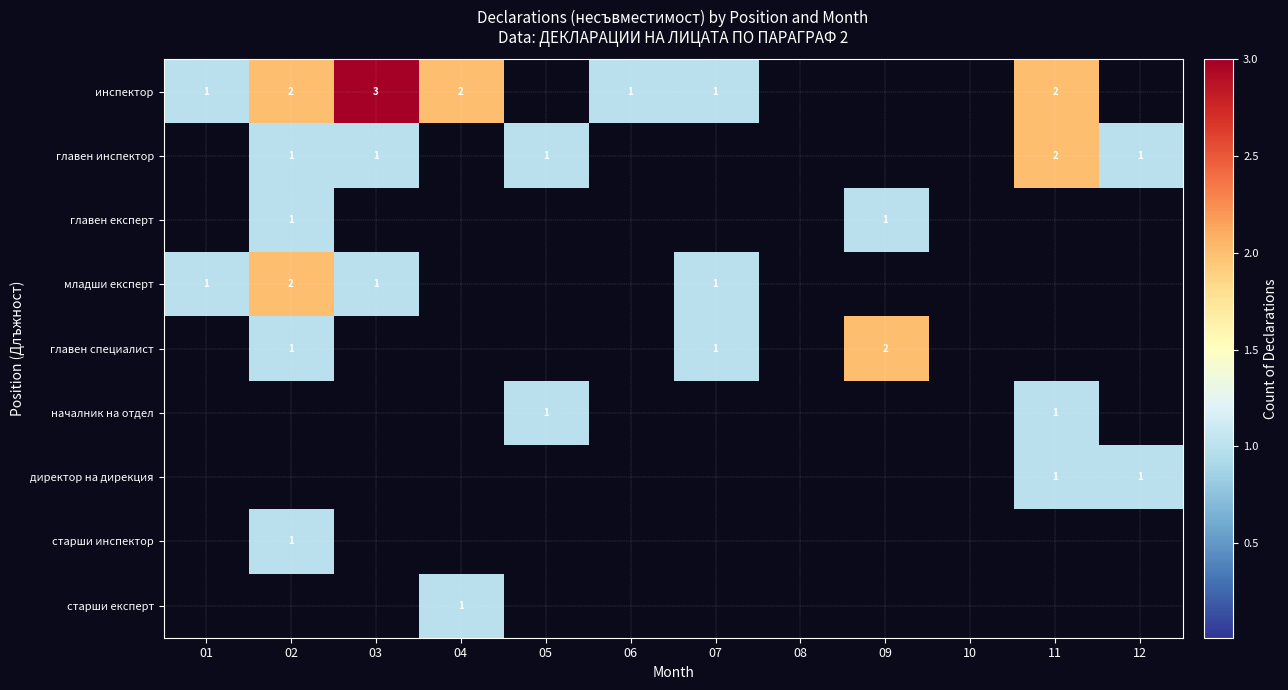

The value of главен инспектор at 12 is 1. True or false?

True